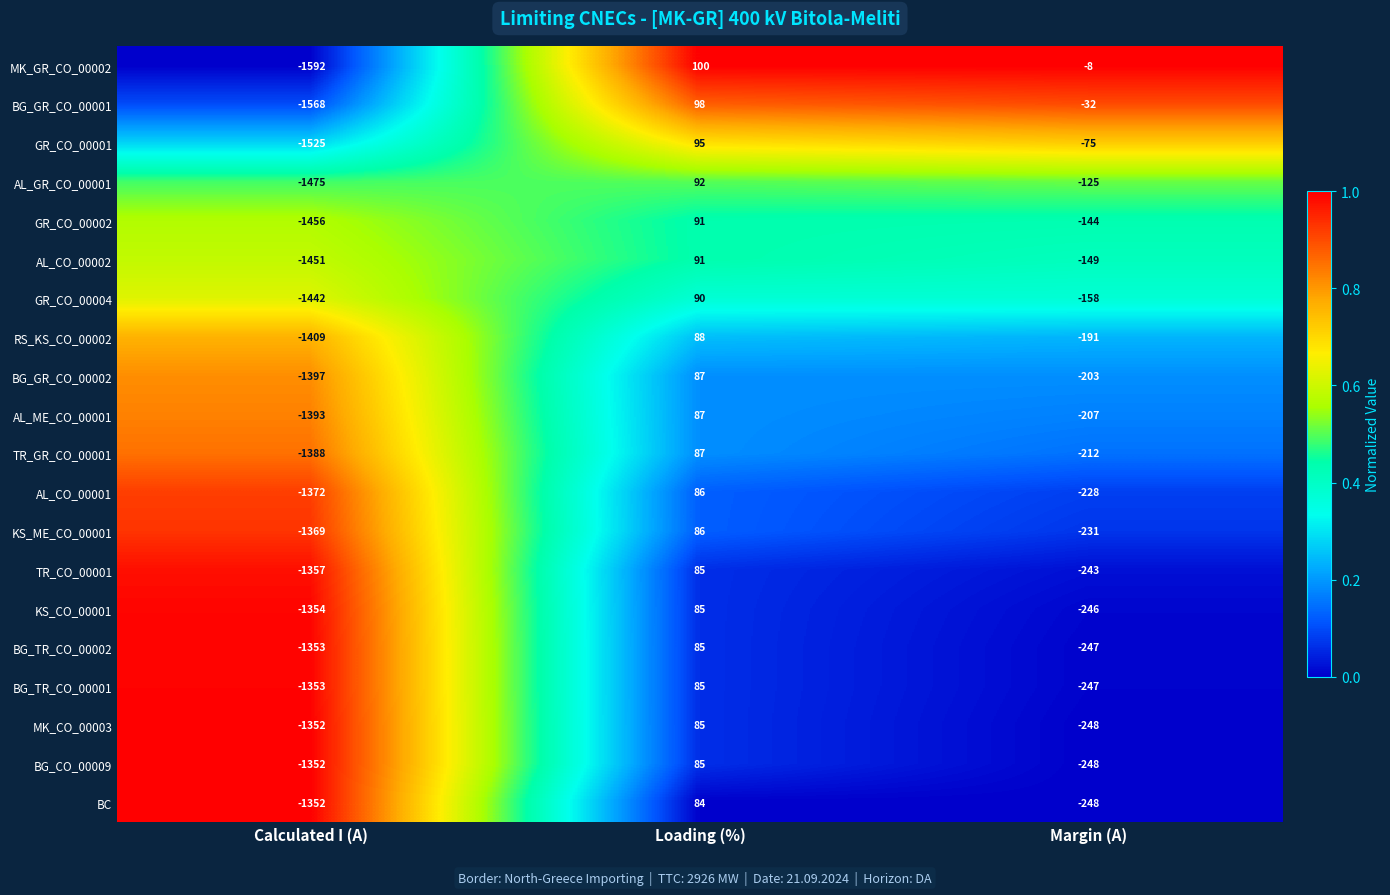

What is the difference between the TR_CO_00001 values at Margin (A) and Loading (%)?

328